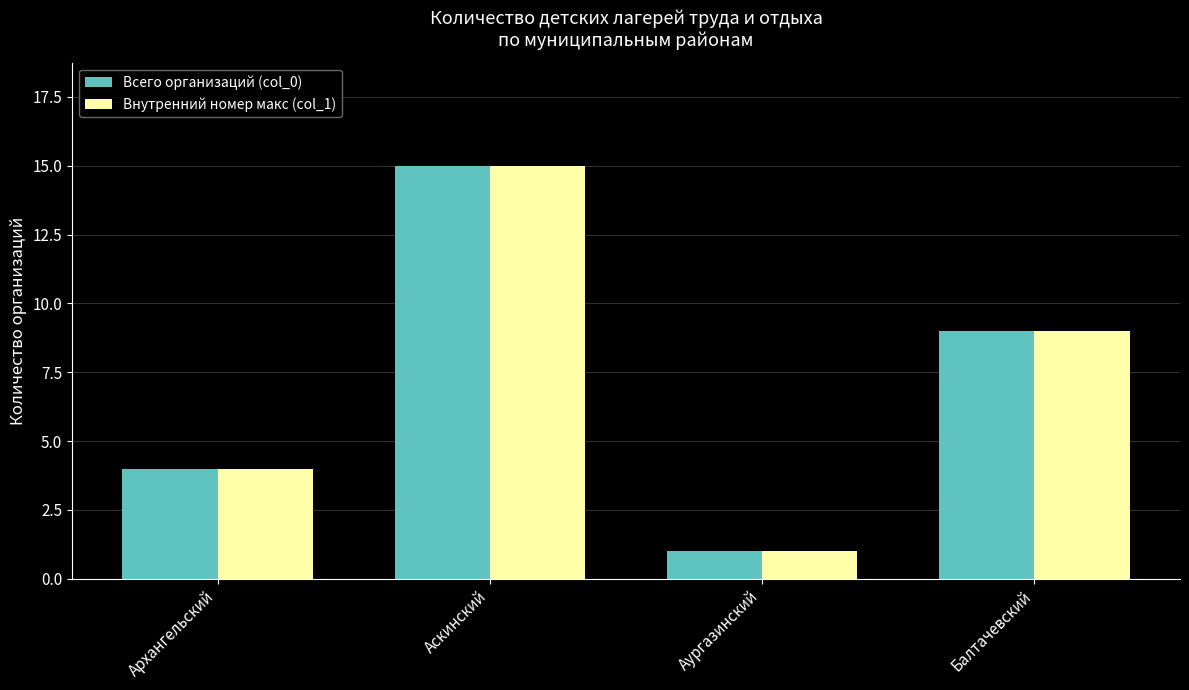

At which label does Внутренний номер макс (col_1) reach its peak?

Аскинский